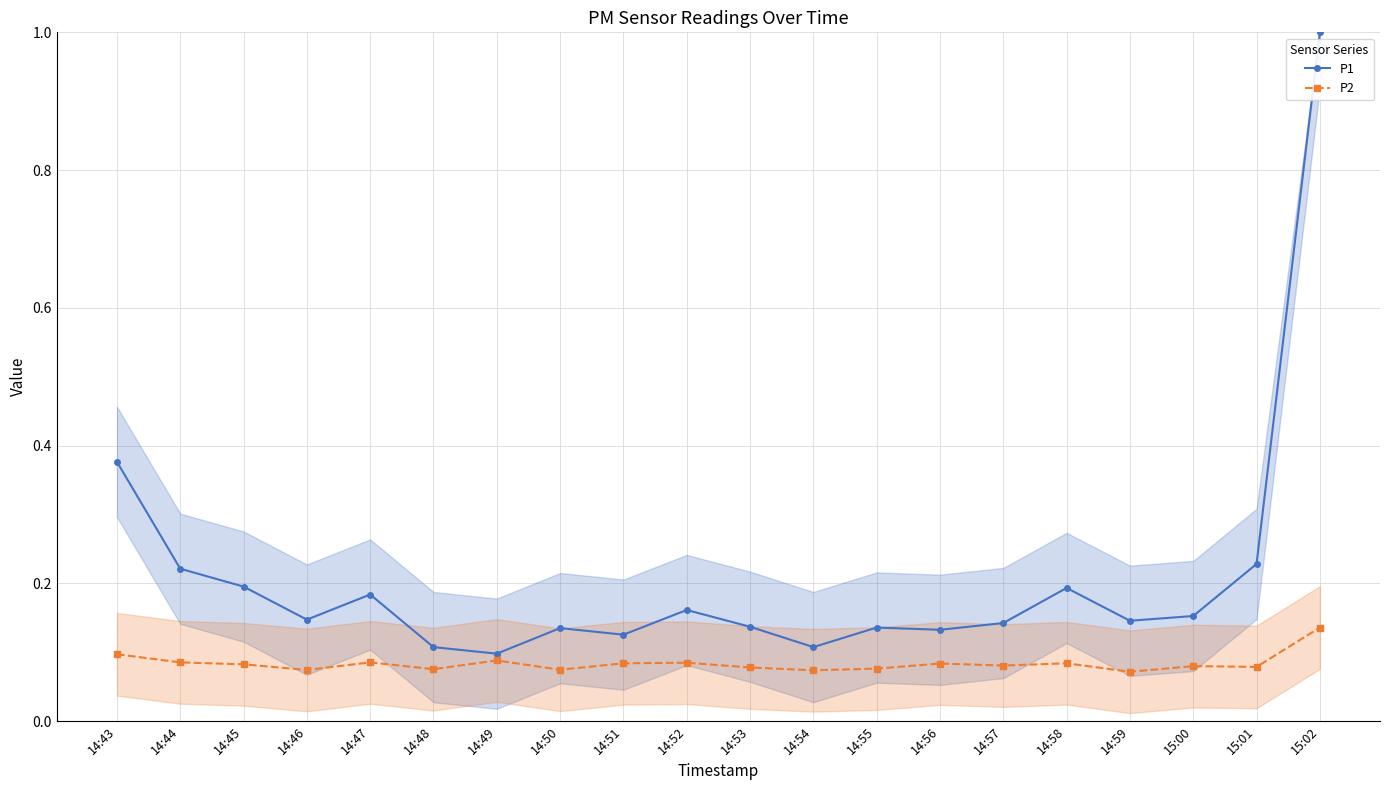

Which category has the lowest value across all series?

14:59